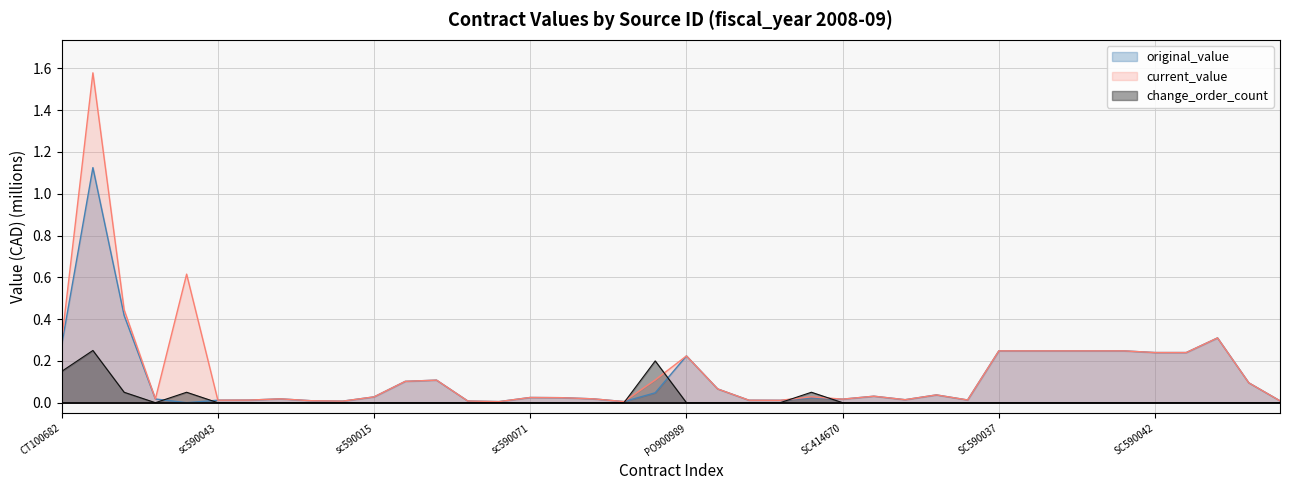

What is the total value across all series at PO900998?

0.1